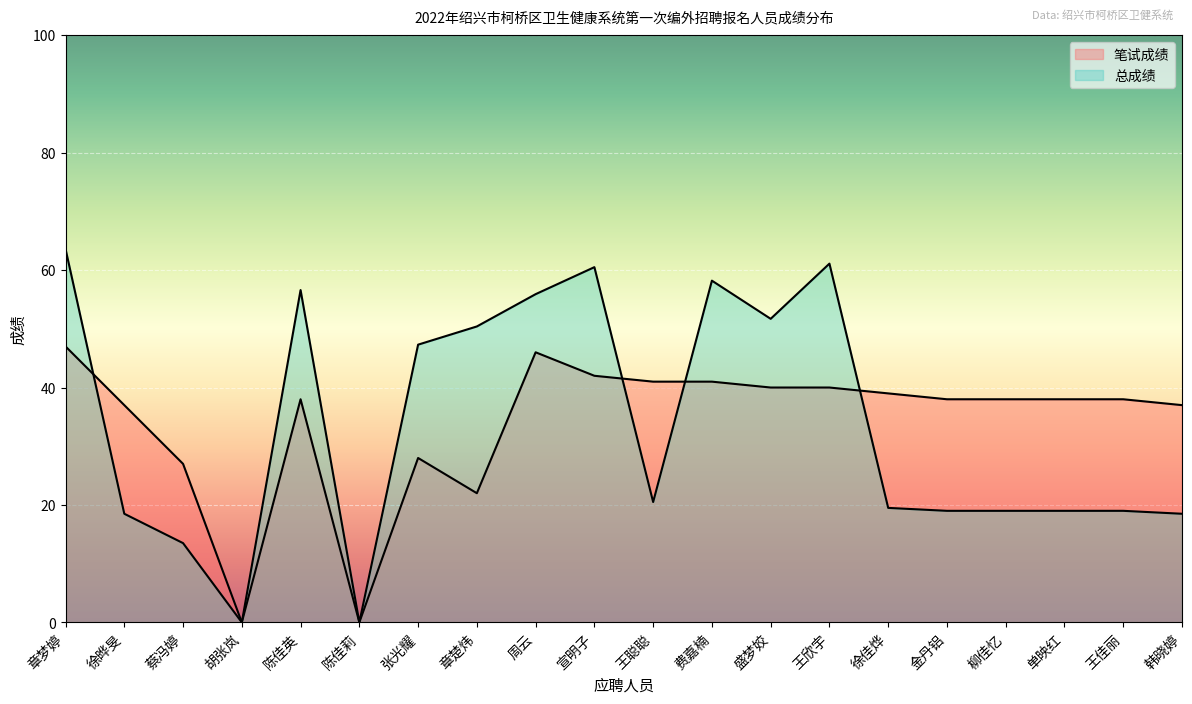

List the series in order of their peak value, lowest first.

笔试成绩, 总成绩